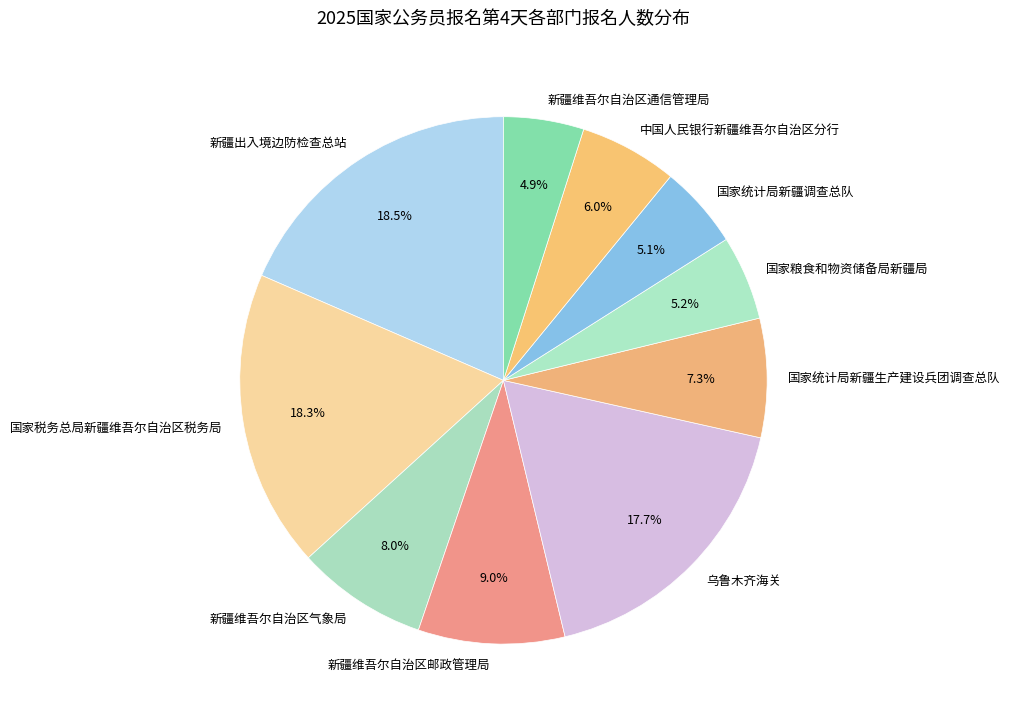

Approximately how many times larger is the value at 中国人民银行新疆维吾尔自治区分行 compared to 新疆维吾尔自治区邮政管理局?

0.7